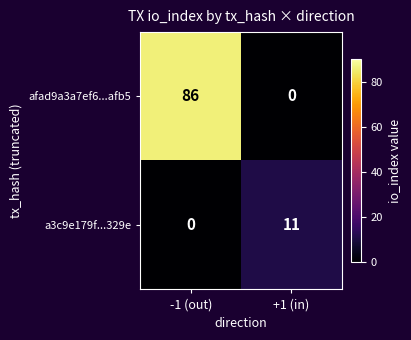

What is the total value across all series at +1 (in)?

11